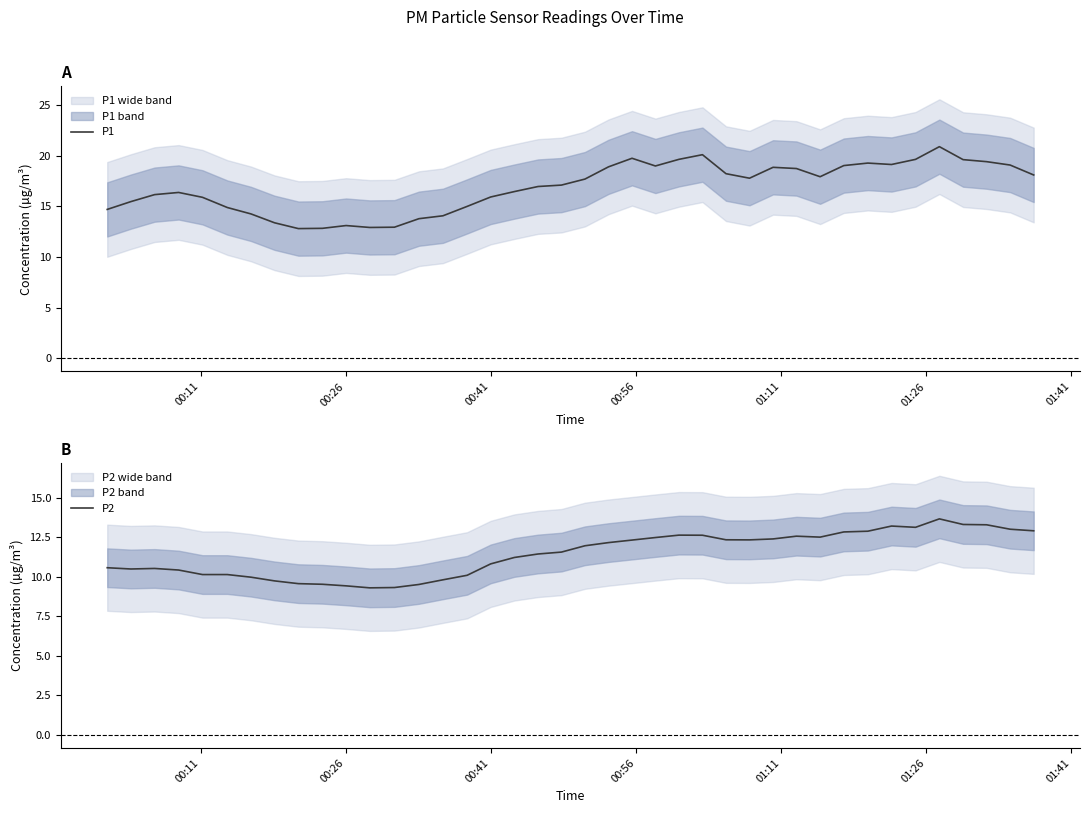

What is the highest value of the P1 series?

20.9